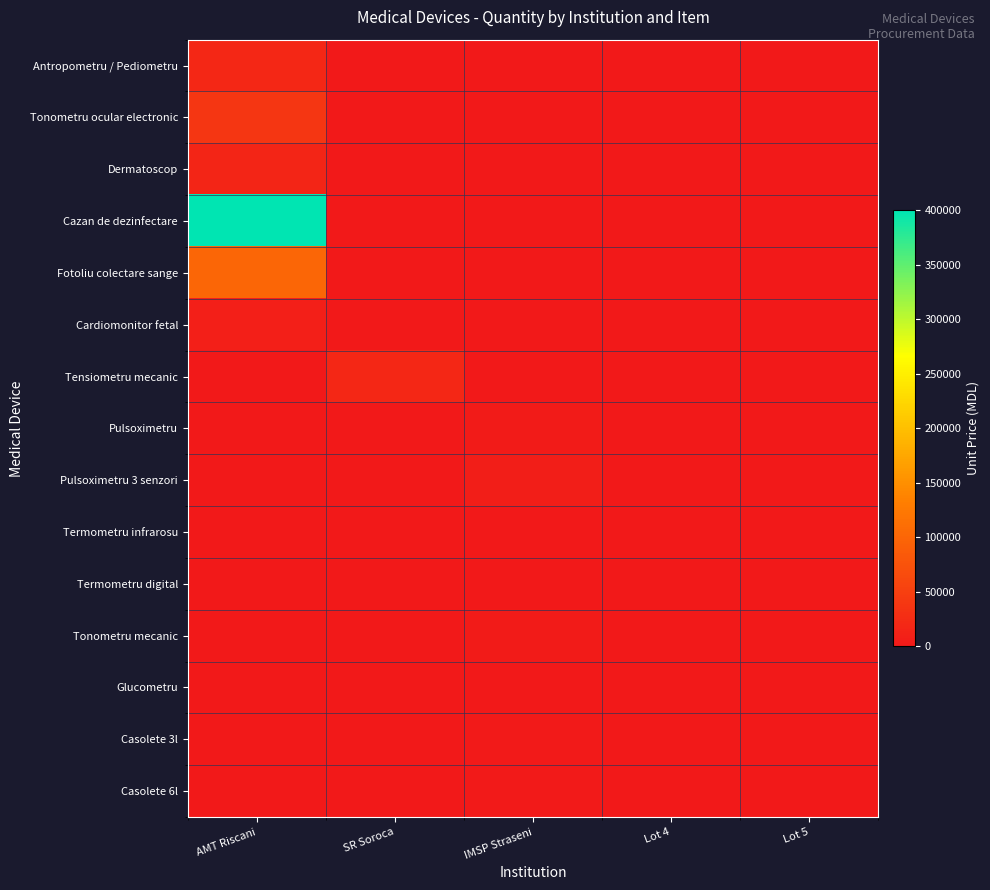

At SR Soroca, list the series in order from smallest to largest.

Antropometru / Pediometru, Tonometru ocular electronic, Dermatoscop, Cazan de dezinfectare, Fotoliu colectare sange, Cardiomonitor fetal, Pulsoximetru, Pulsoximetru 3 senzori, Termometru infrarosu, Termometru digital, Tonometru mecanic, Glucometru, Casolete 3l, Casolete 6l, Tensiometru mecanic